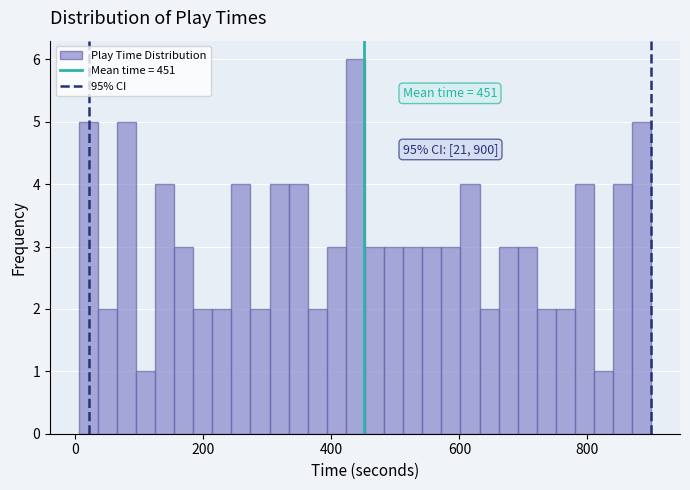

Around what value on the x-axis is the tallest bar? Give the approximate position of its centre, as read against the axis.

440